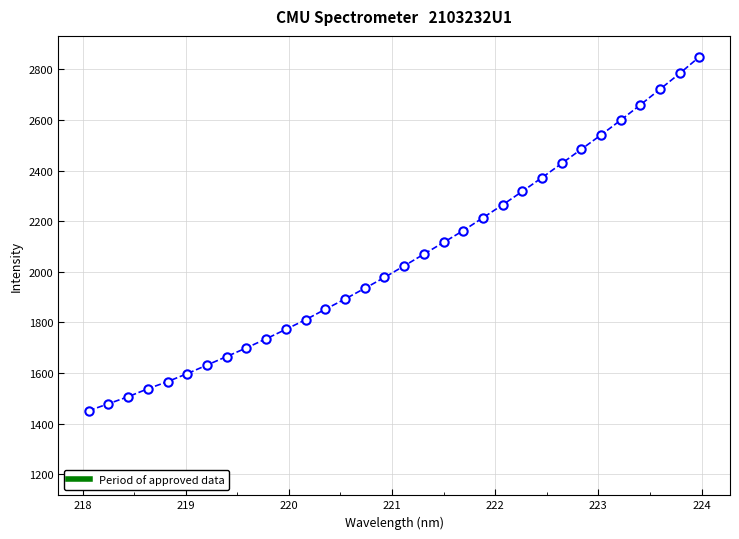

What is the smallest value displayed?

1450.6